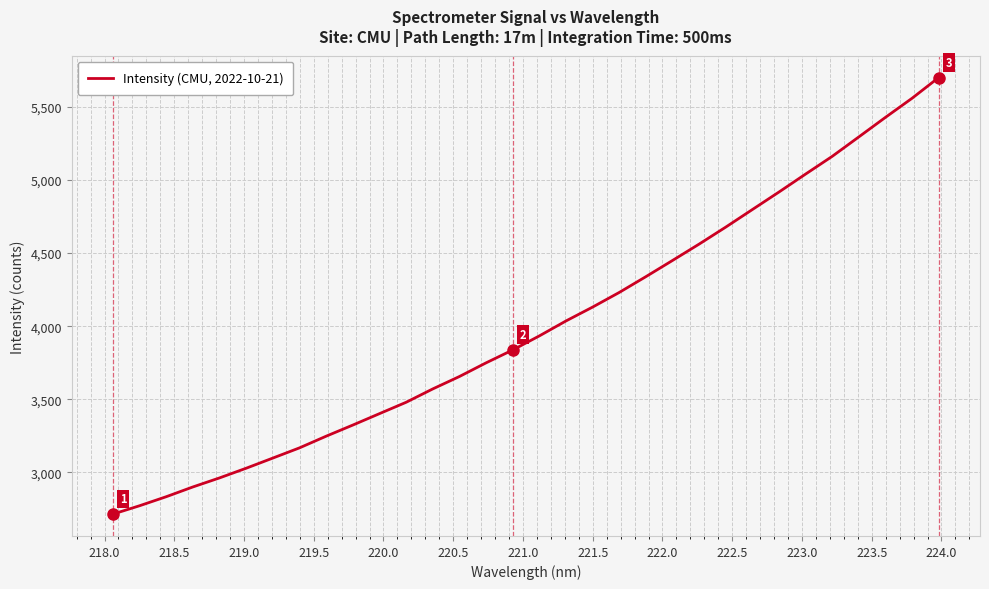

What is the greatest value displayed?

5701.9